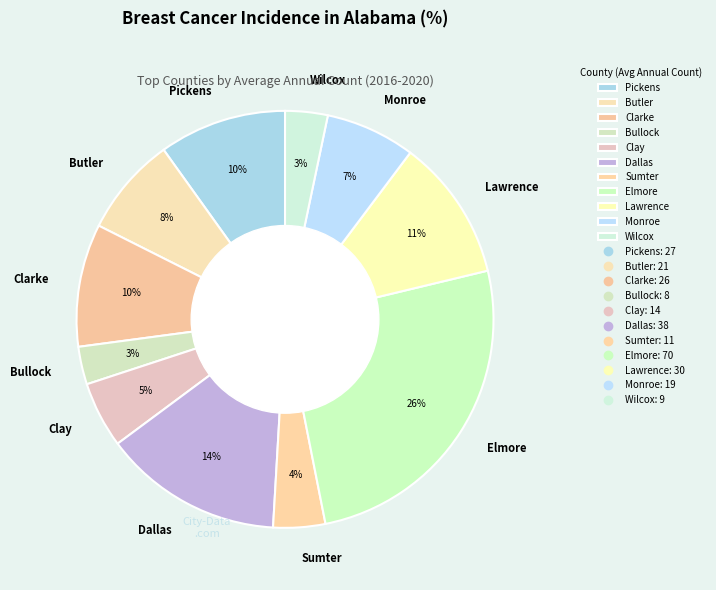

What percentage is the Lawrence slice, to the nearest percent?

11%